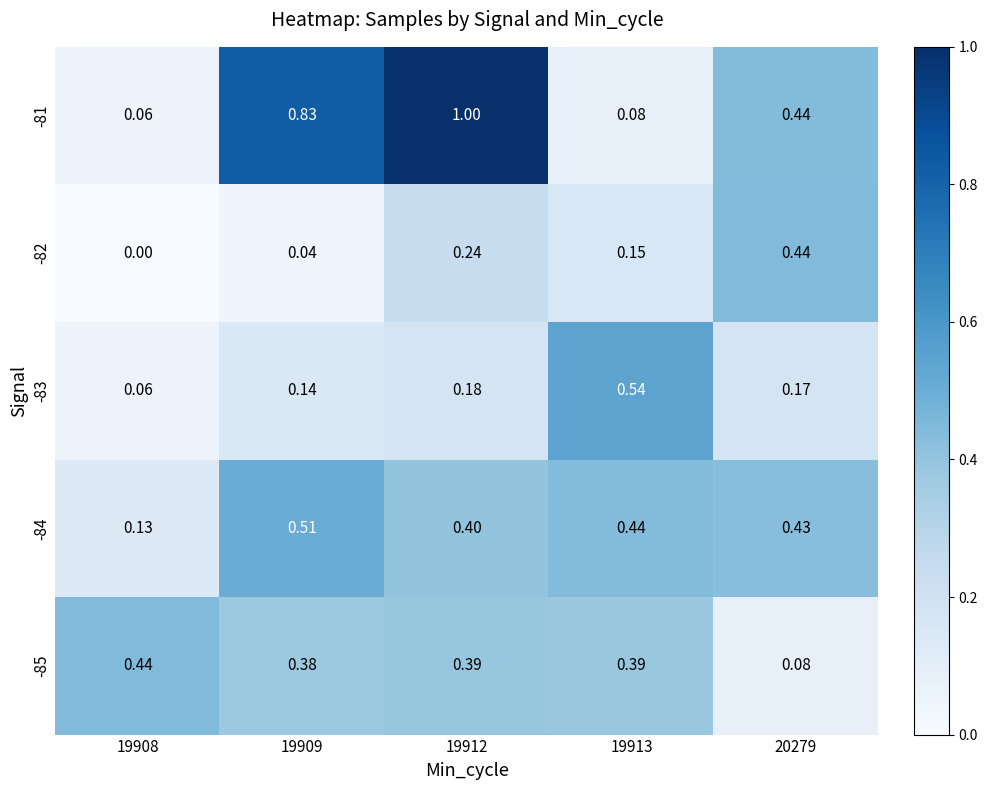

Is the value of -81 at 19908 greater than the value of -82 at 20279?

No